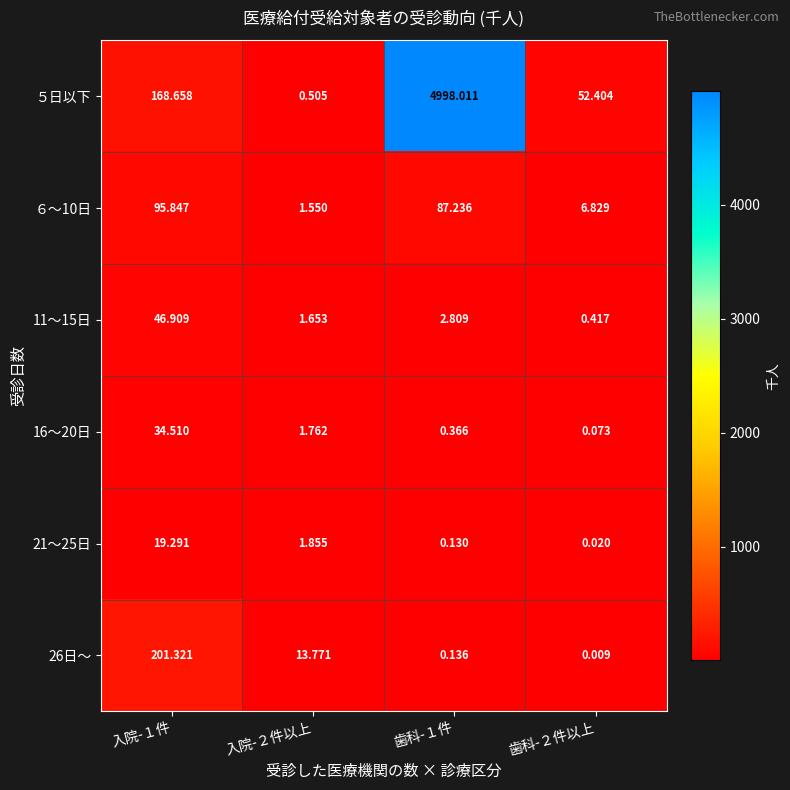

Is the value of ６～10日 at 入院-２件以上 greater than the value of 11～15日 at 入院-２件以上?

No